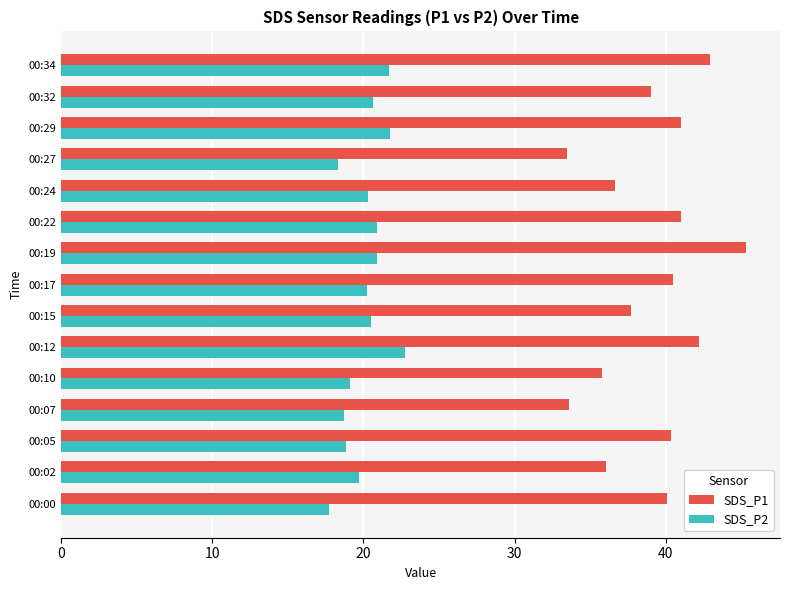

True or false: SDS_P1 has a value of 20.9 at 00:05.

False